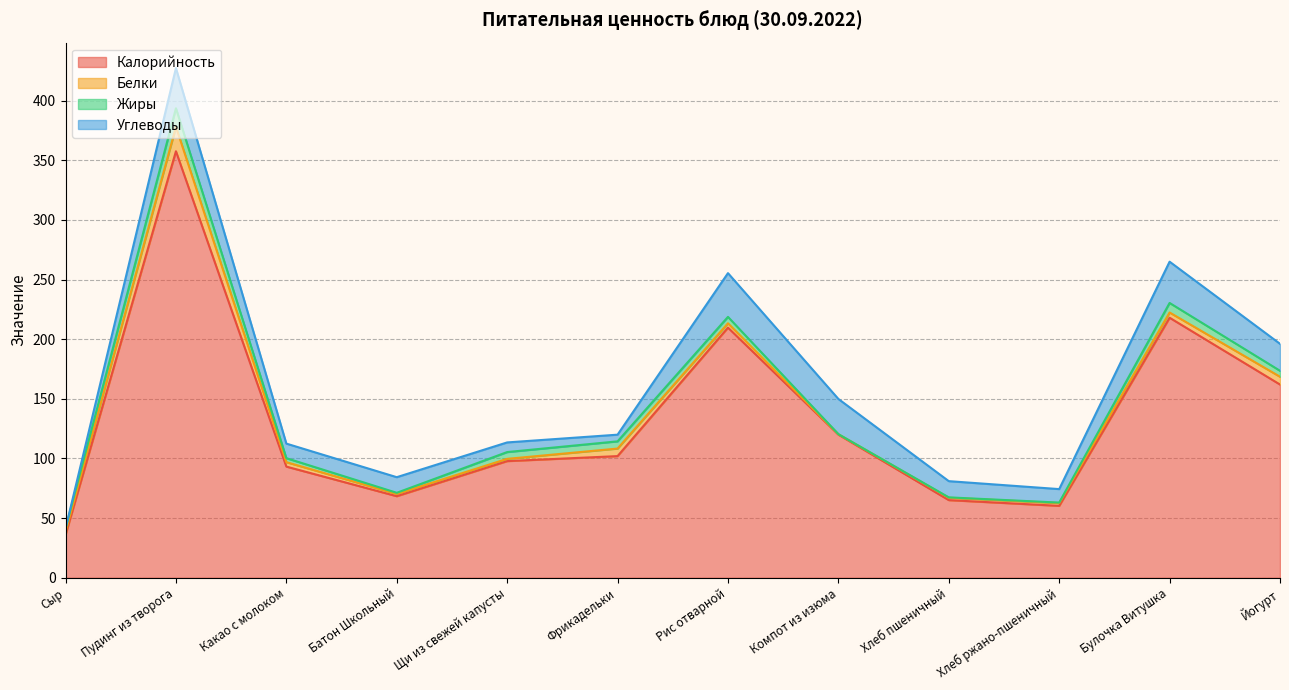

At which category does Углеводы reach its first local peak?

Пудинг из творога